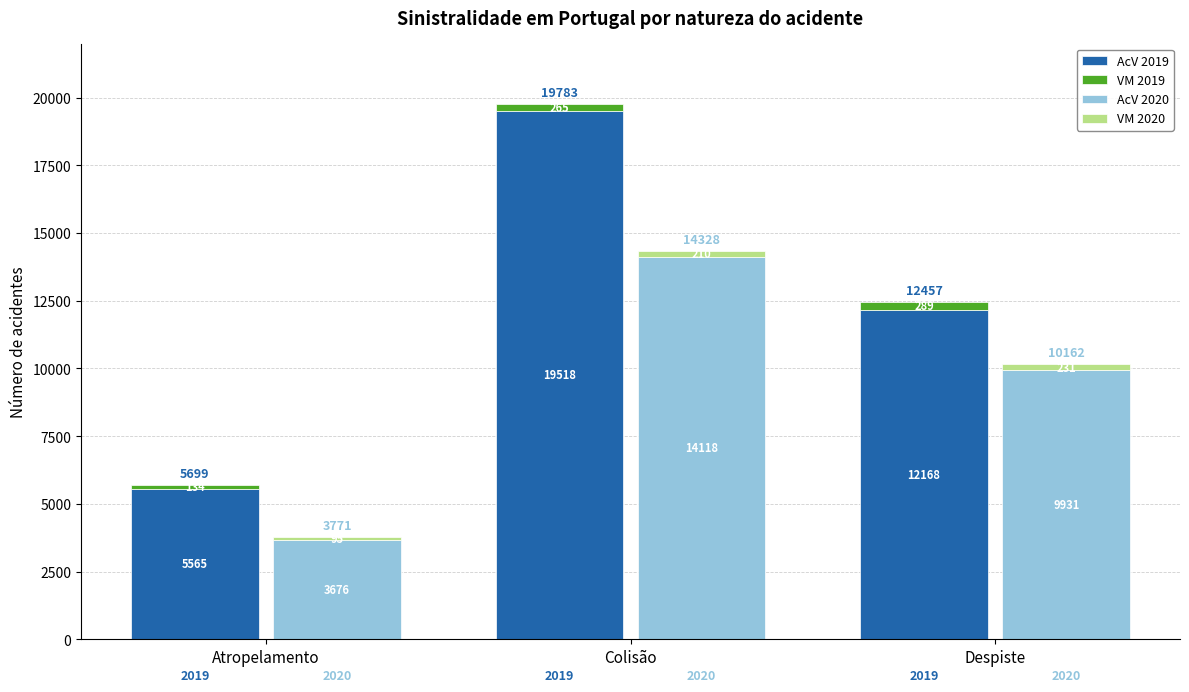

The VM 2019 series shows 265 at Colisão. True or false?

True